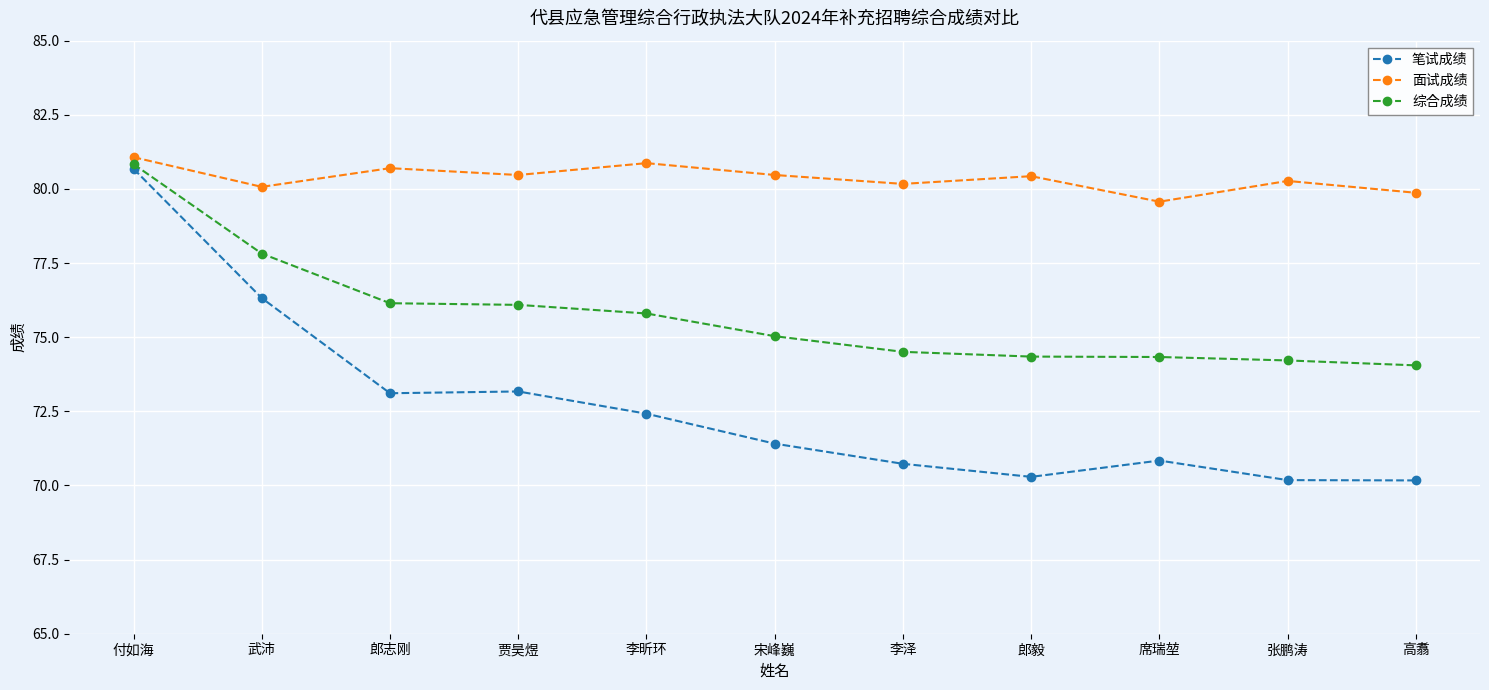

What is the value of the 笔试成绩 point at the 6th from the left?

71.4